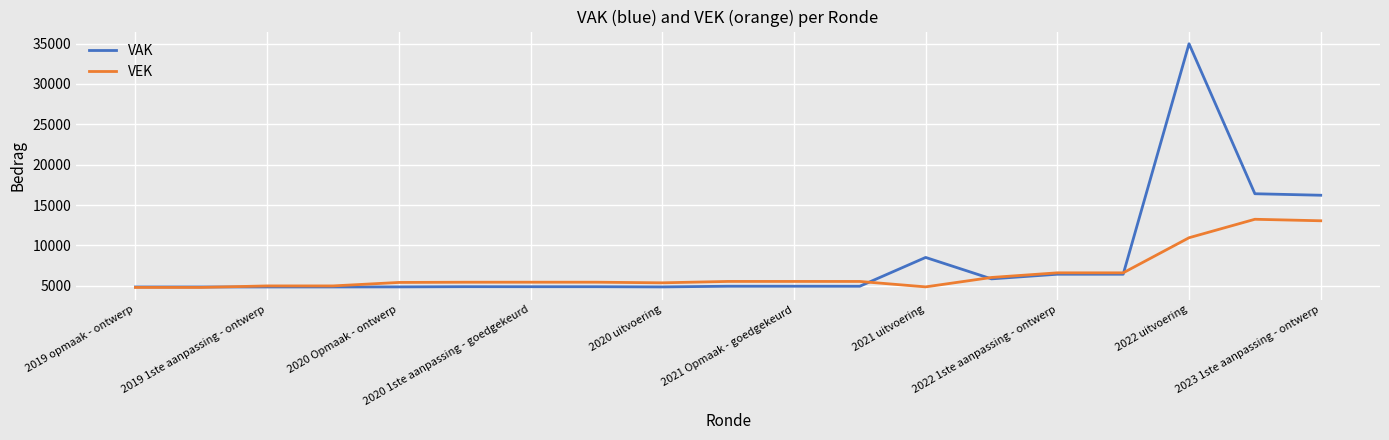

Rank the series by their maximum value, from lowest to highest.

VEK, VAK